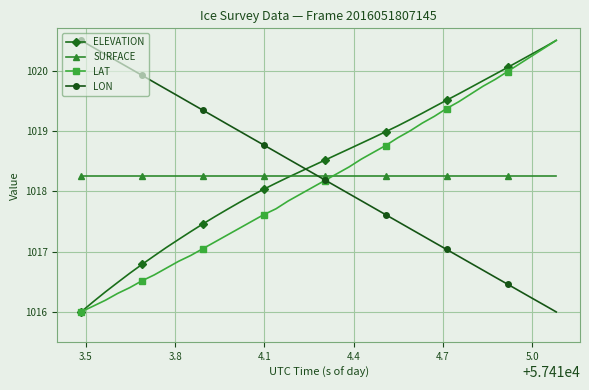

After their last crossing, which series has the higher values: ELEVATION or LON?

ELEVATION